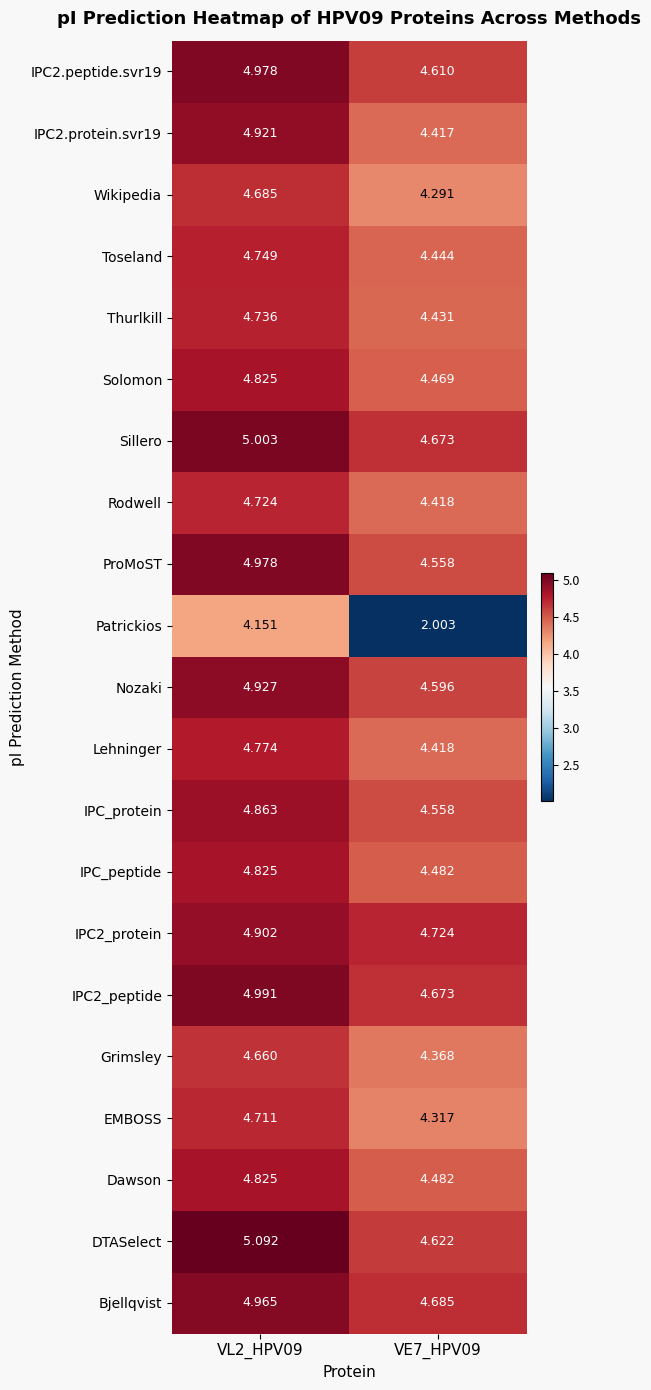

Is the value of ProMoST at VE7_HPV09 greater than the value of Dawson at VL2_HPV09?

No